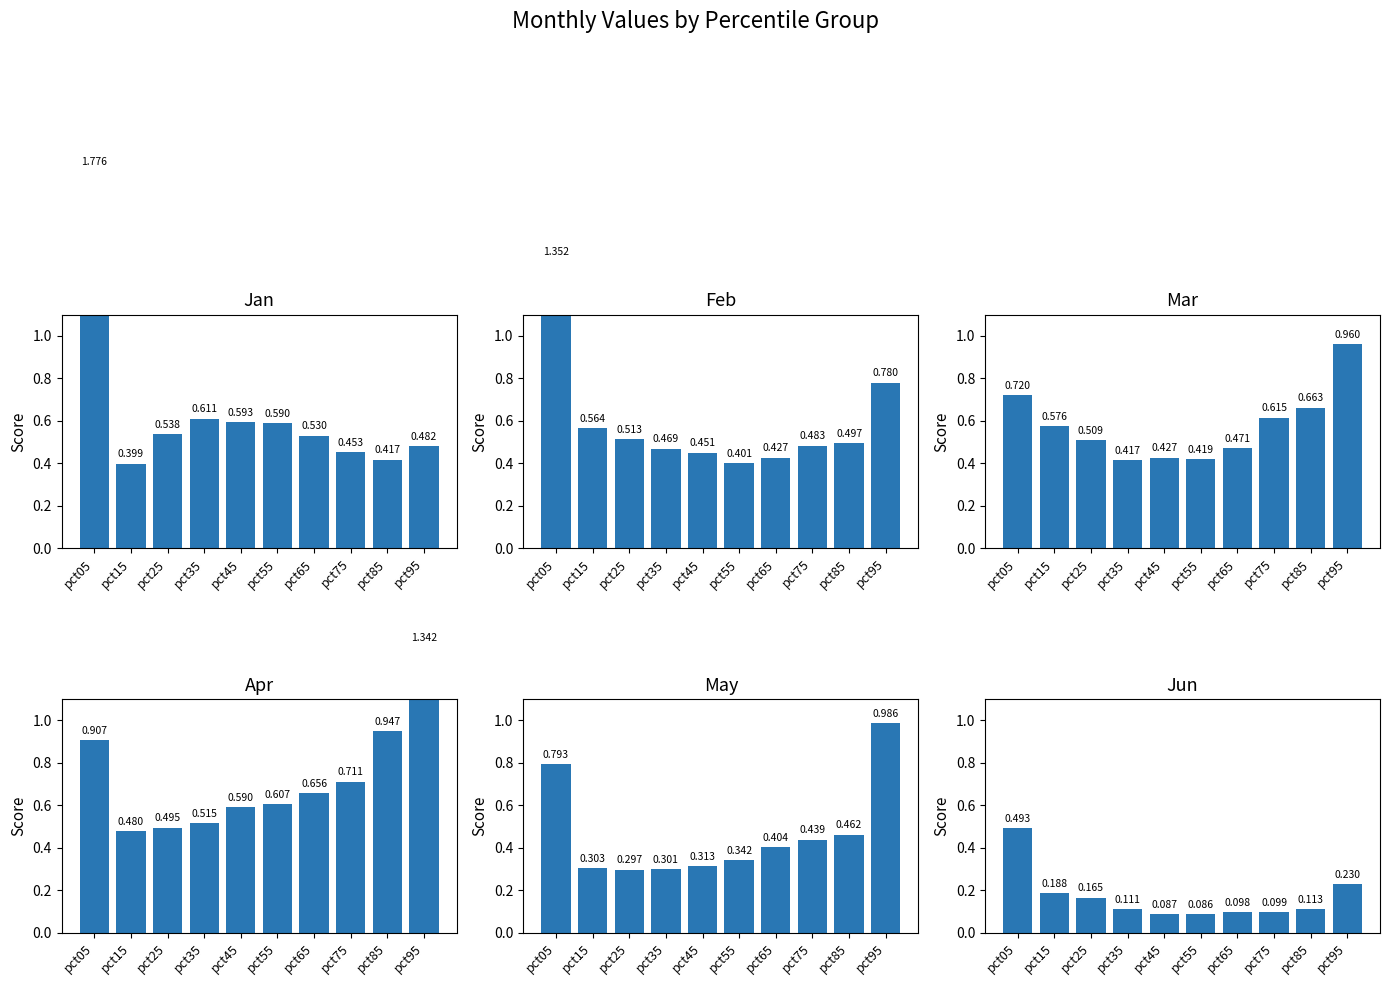

What is the value of the Feb bar at the 3rd from the left?

0.5